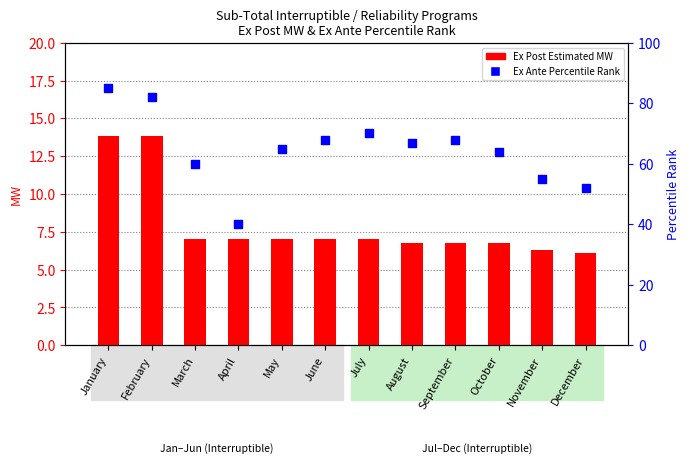

Which series contains the highest Y value?

Ex Ante pct rank